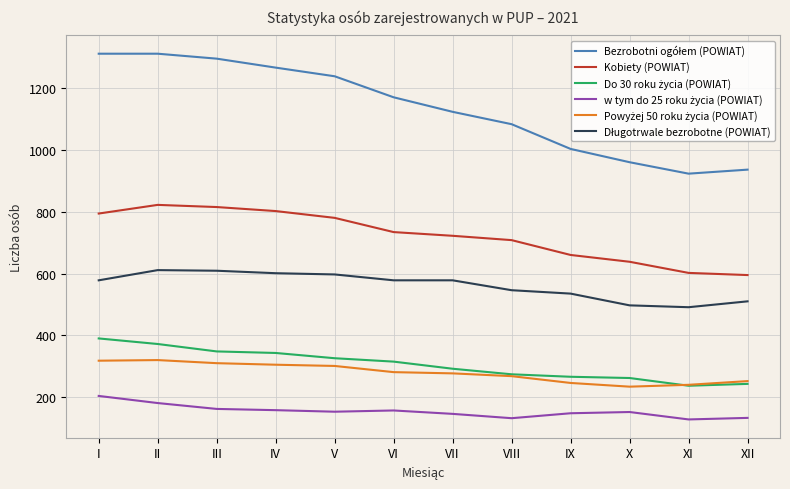

What is the difference between the highest and lowest values at II?

1130